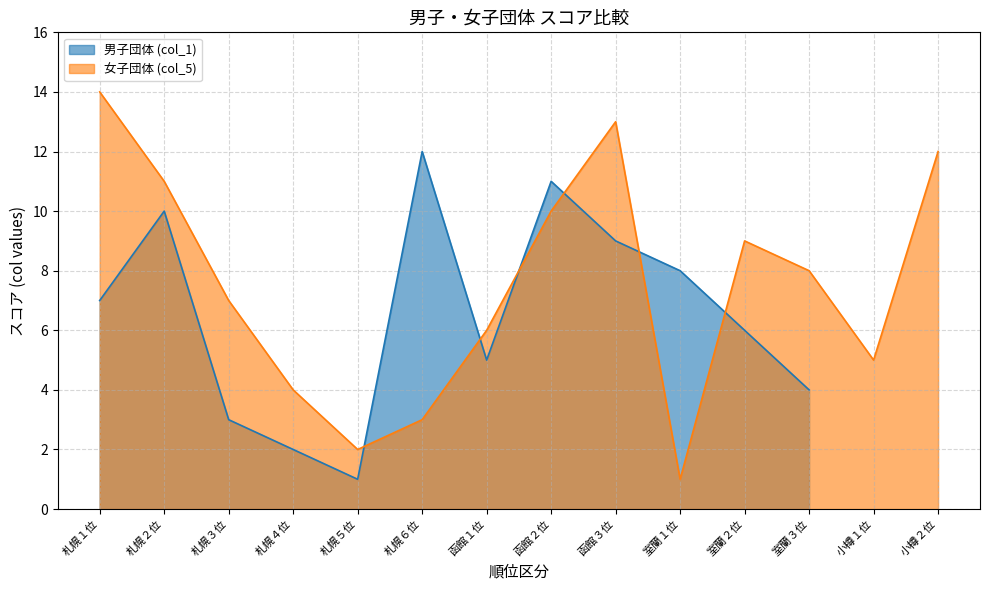

Which has a higher value, 室蘭２位 or 札幌２位?

札幌２位